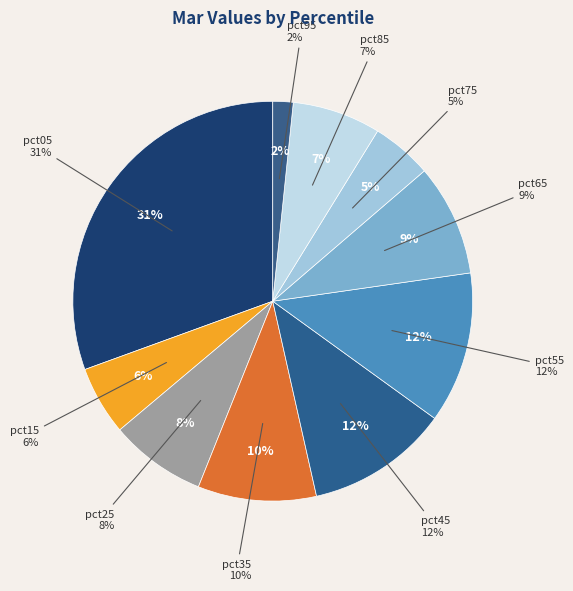

True or false: pct75 accounts for 5% of the total.

True